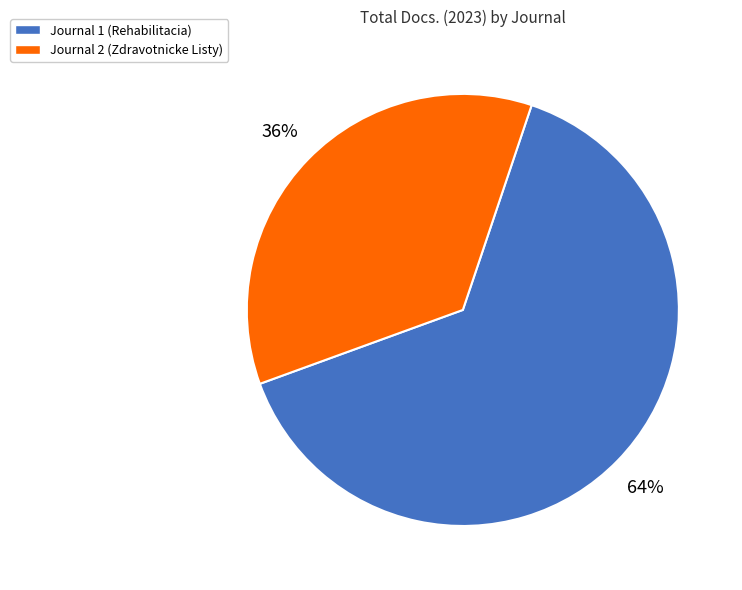

To the nearest percent, what percentage of the pie is Journal 1 (Rehabilitacia)?

64%